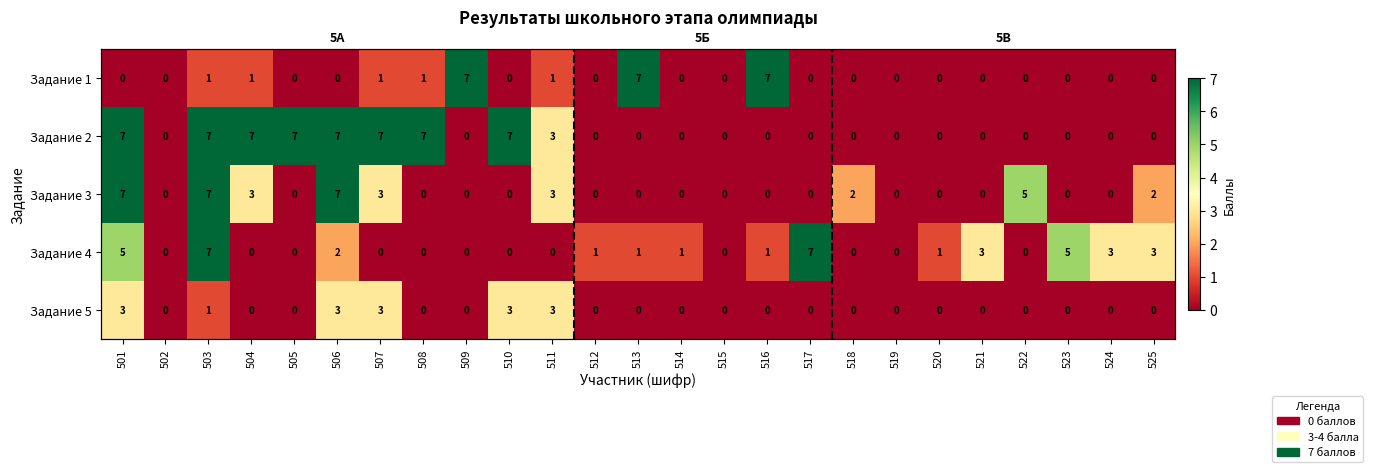

What is the sum of the Задание 3 values at 525 and 506?

9